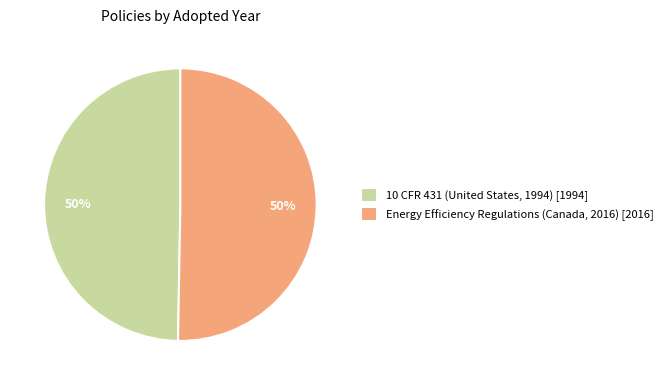

What is the ratio of the value at 10 CFR 431 (United States, 1994) to the value at Energy Efficiency Regulations (Canada, 2016)?

1.0